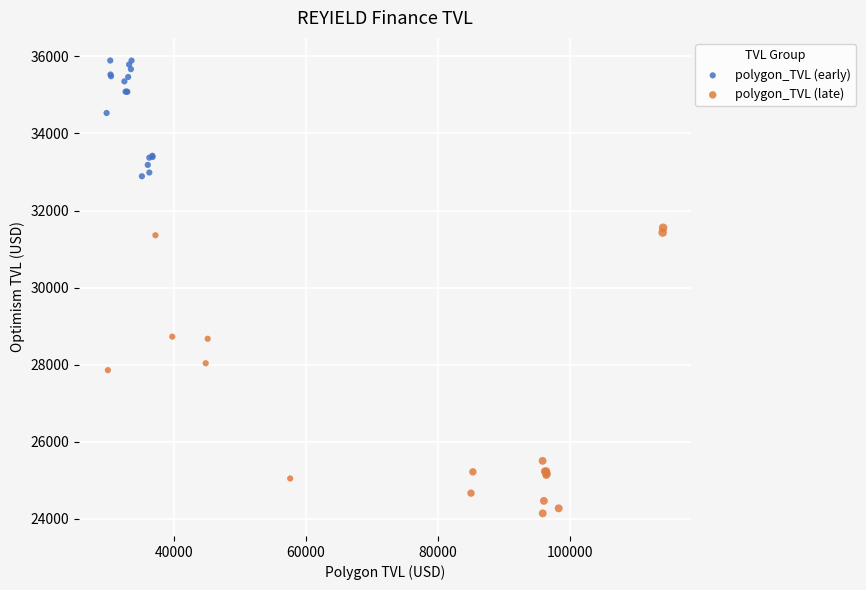

Which series has the widest spread of Y values?

polygon_TVL (late)